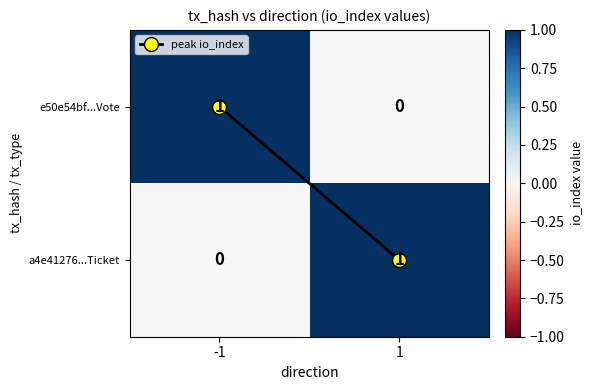

The a4e41276...Ticket series shows 1 at 1. True or false?

True